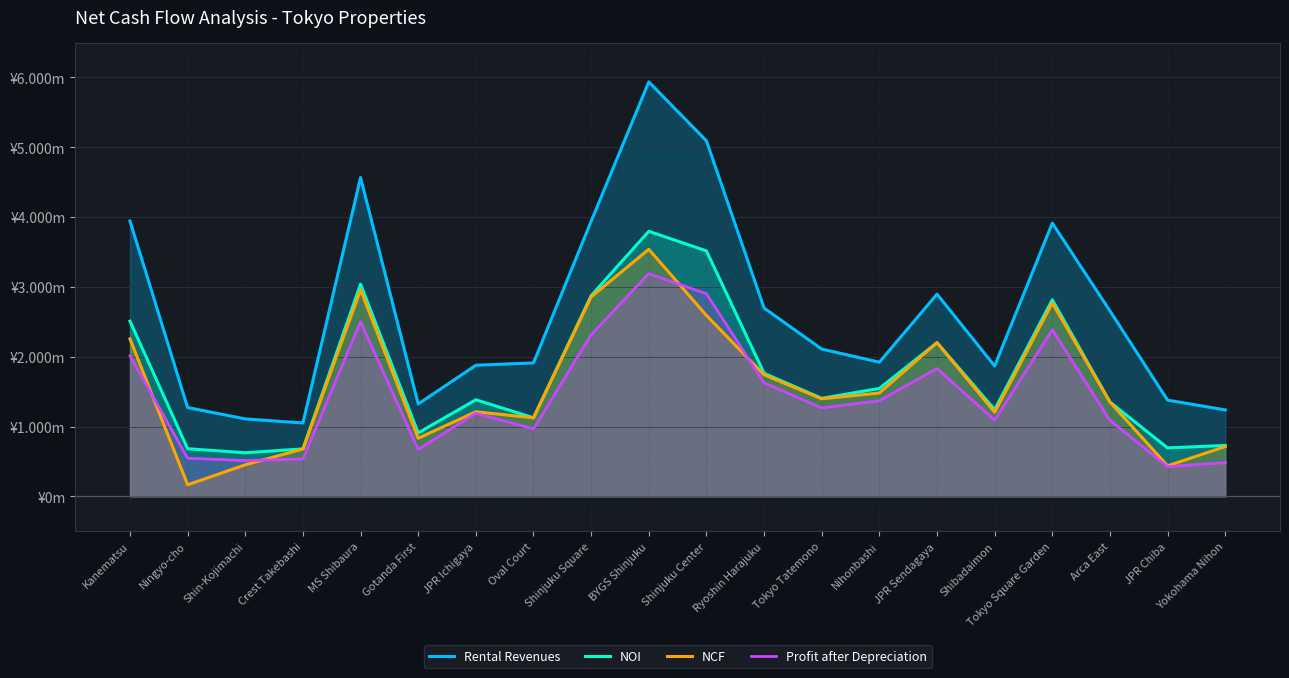

The value of NOI at Yokohama Nihon is 125191027. True or false?

False